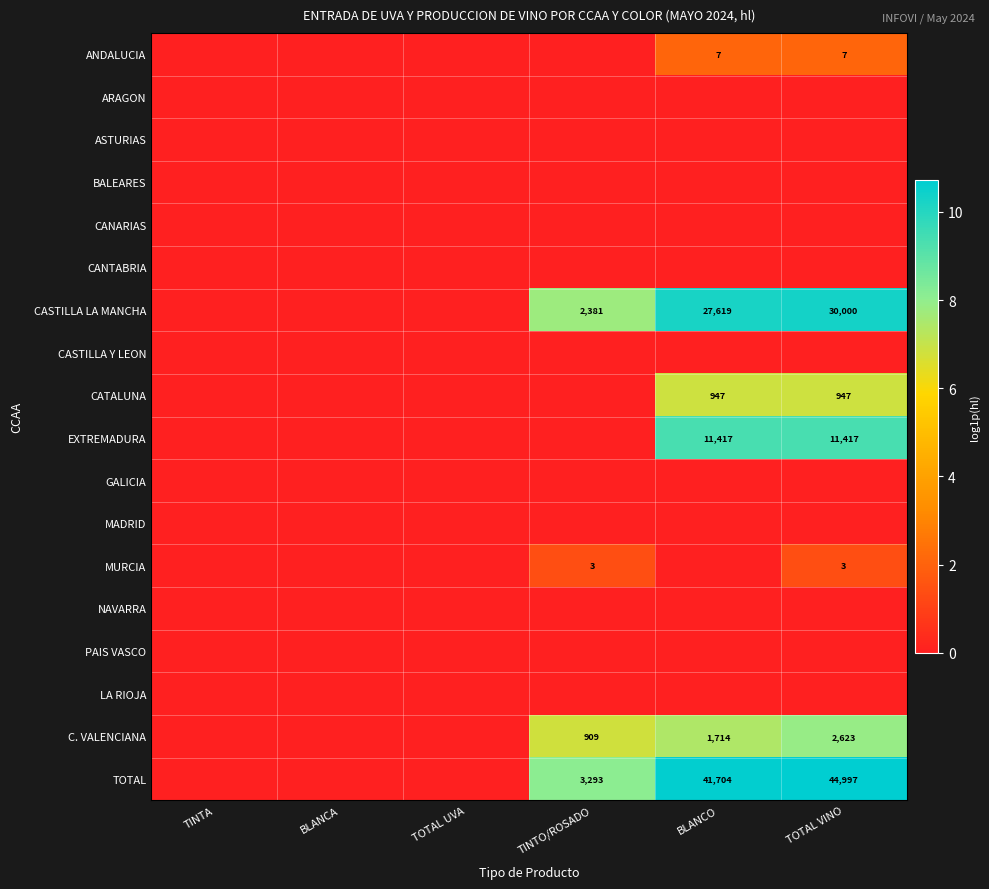

Is the value of ANDALUCIA at TOTAL VINO greater than the value of C. VALENCIANA at TOTAL VINO?

No